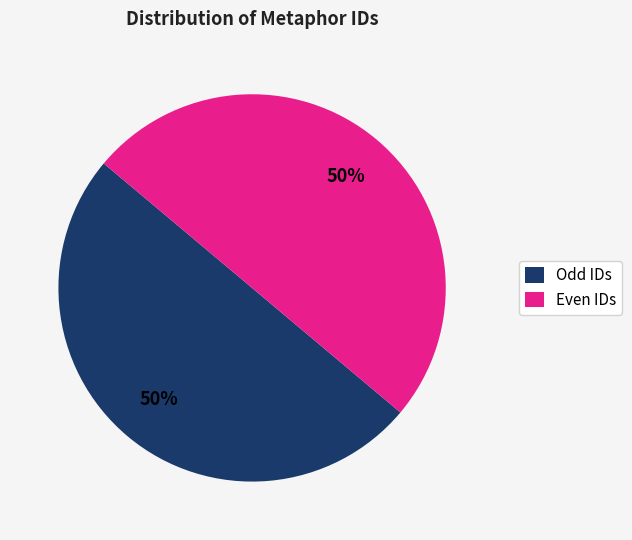

Is the sum of Odd IDs and Even IDs greater than half?

Yes